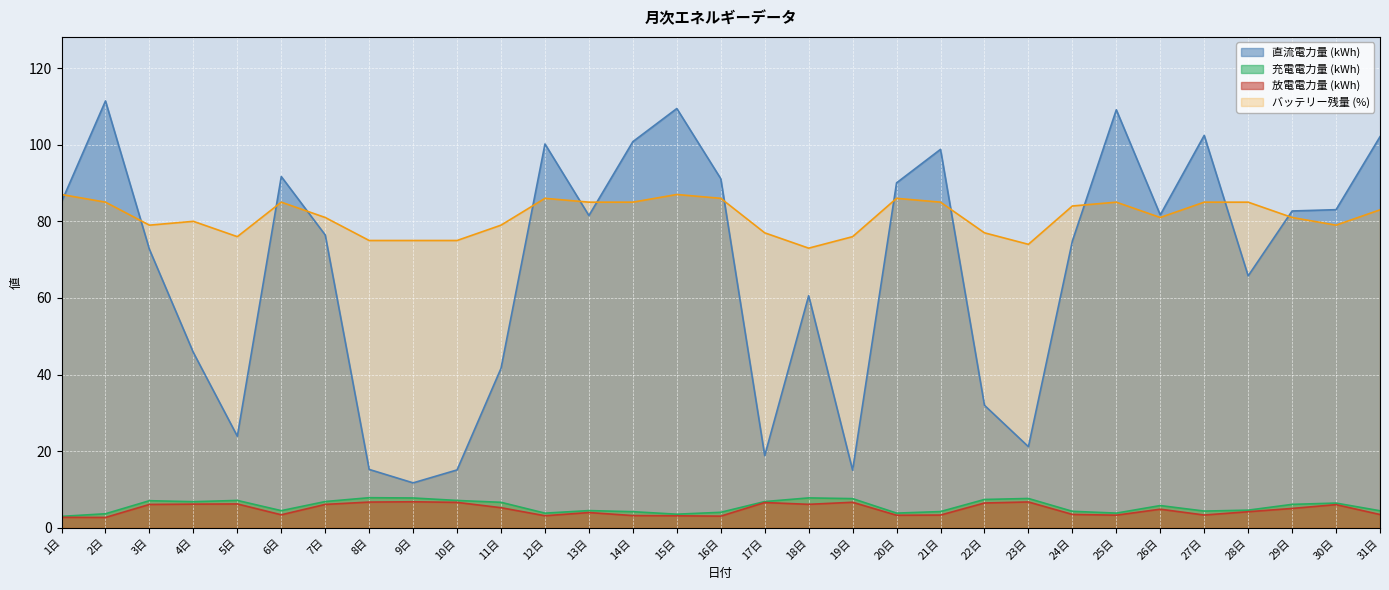

Which label corresponds to the largest value in the chart?

2日